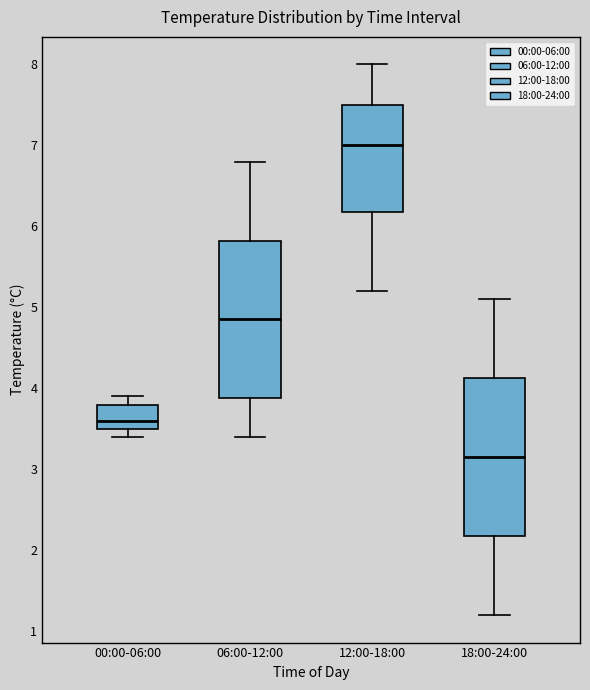

Which box's median line is the lowest?

18:00-24:00